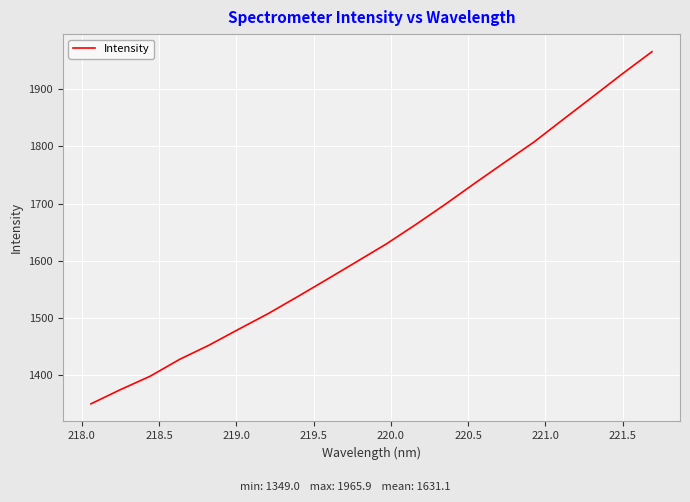

What is the difference between the maximum and minimum values?

616.8